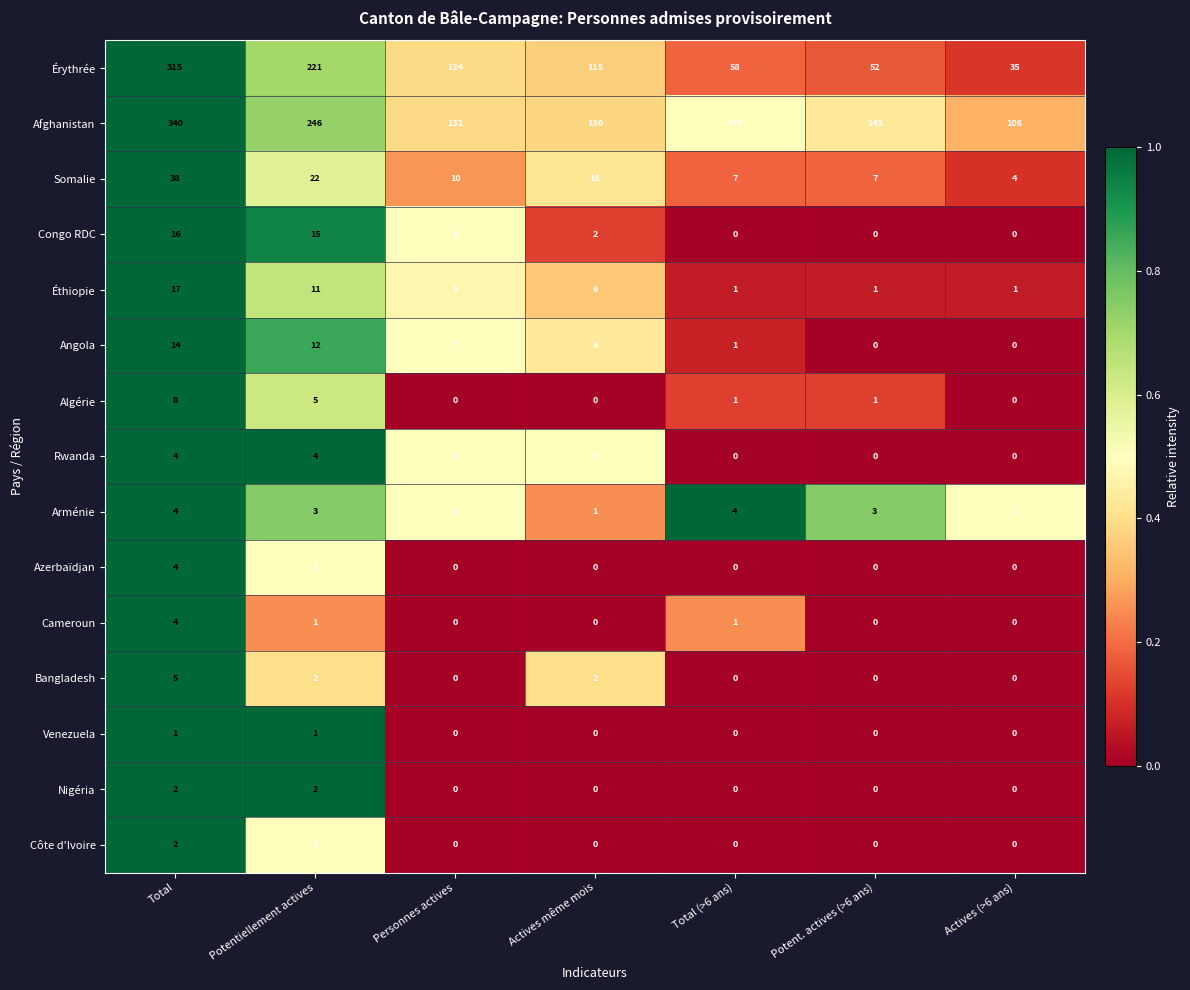

What is the sum of all Côte d'Ivoire values?

3